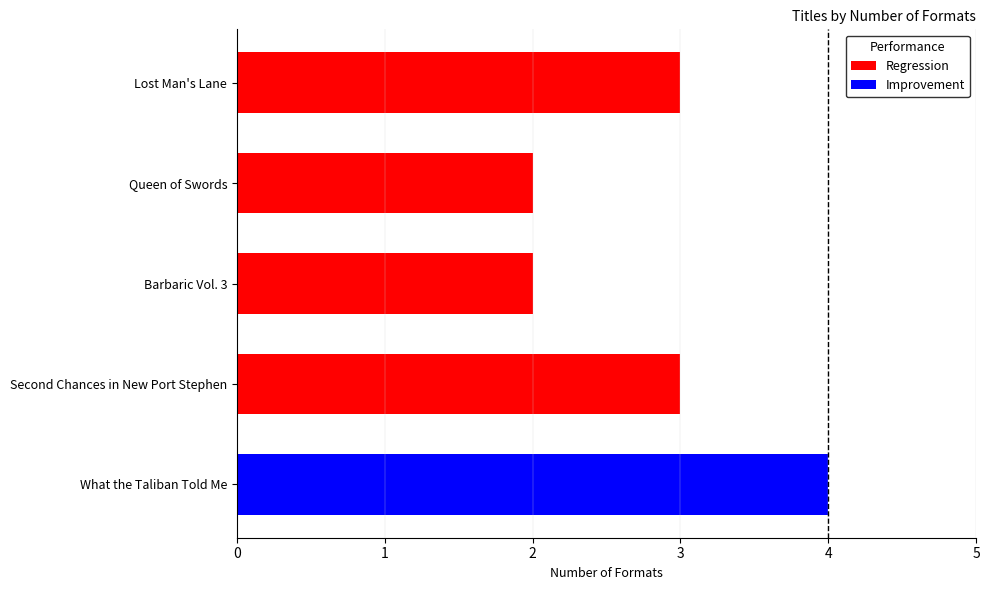

How many values are between 2 and 3?

4